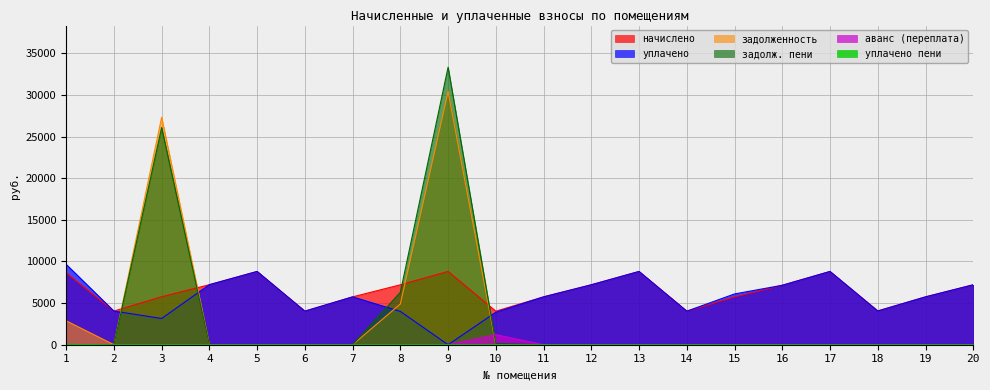

What is the difference between the maximum and minimum values in the задолженность series?

30407.2